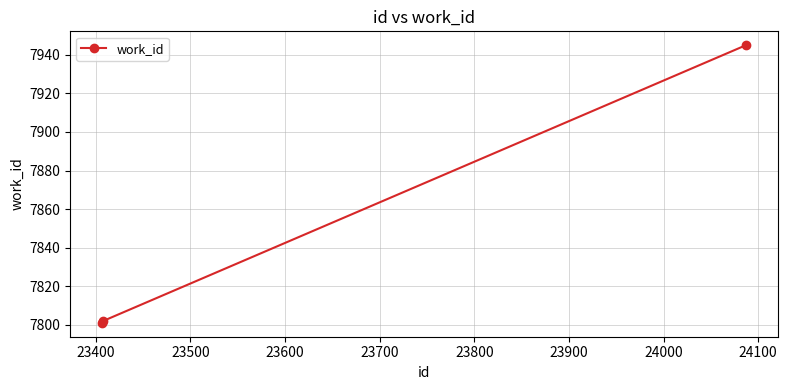

Reading right to left, transcribe all the data shown in this chart.

7945	7802	7801